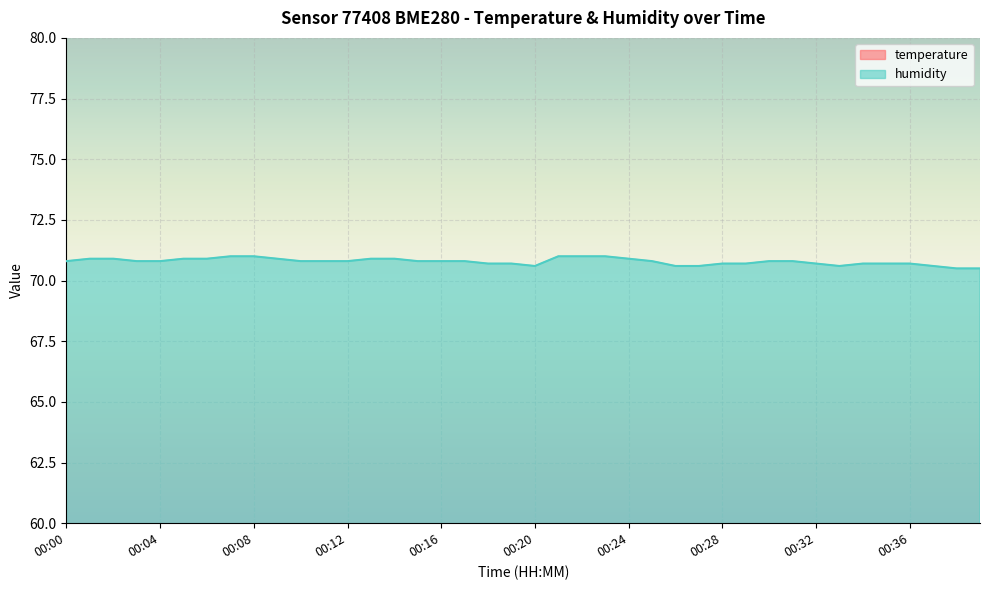

Count the number of data series in this chart.

2